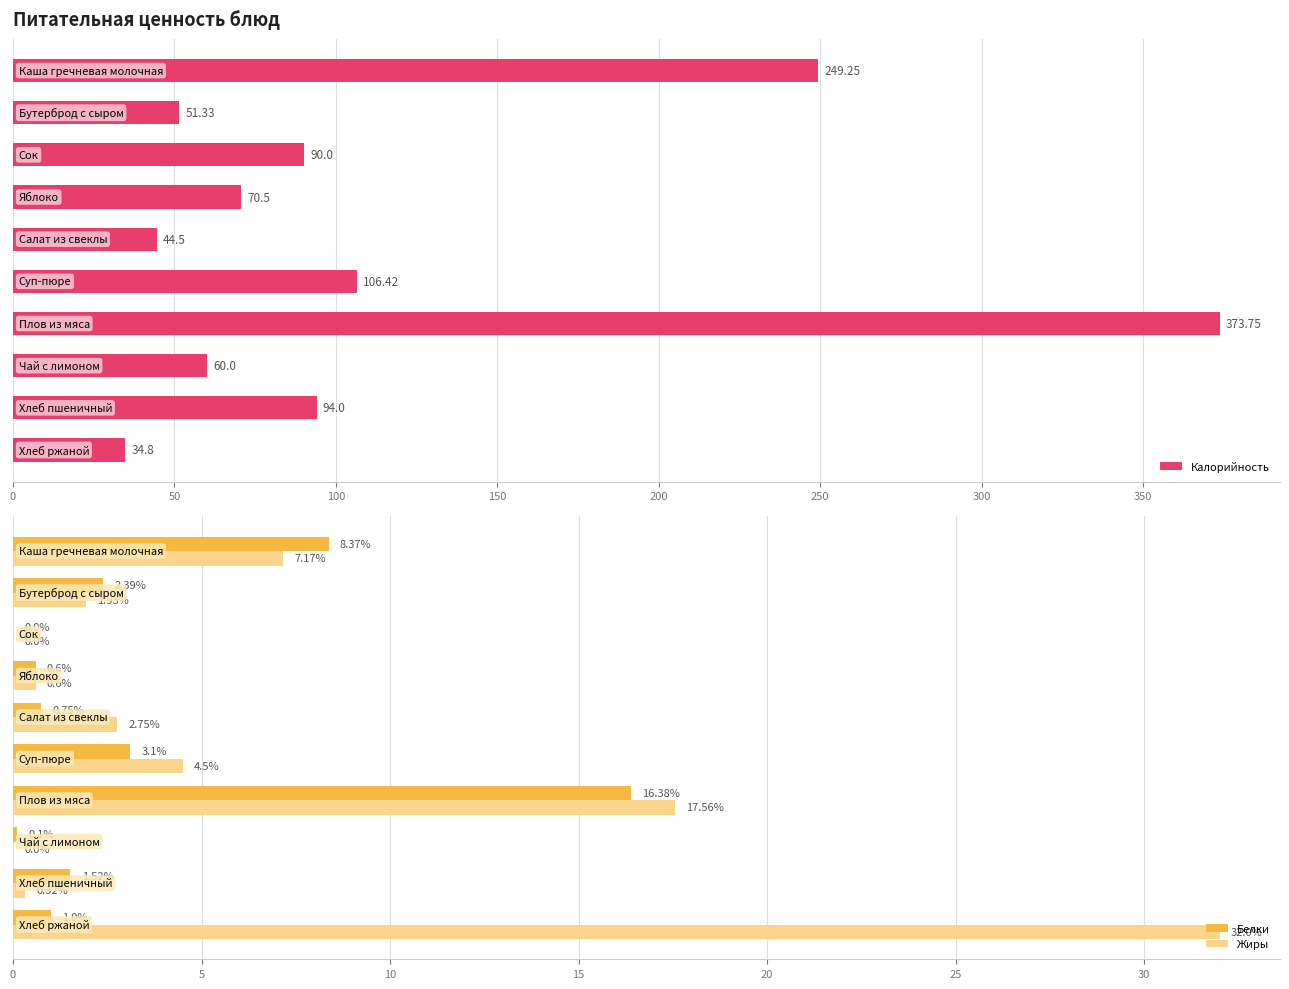

Are the bars horizontal?

Yes